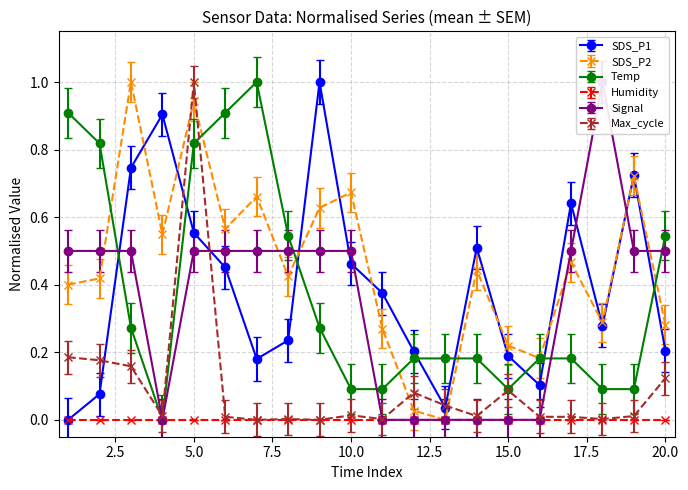

True or false: Max_cycle has a value of 0.0 at 10:10.

True